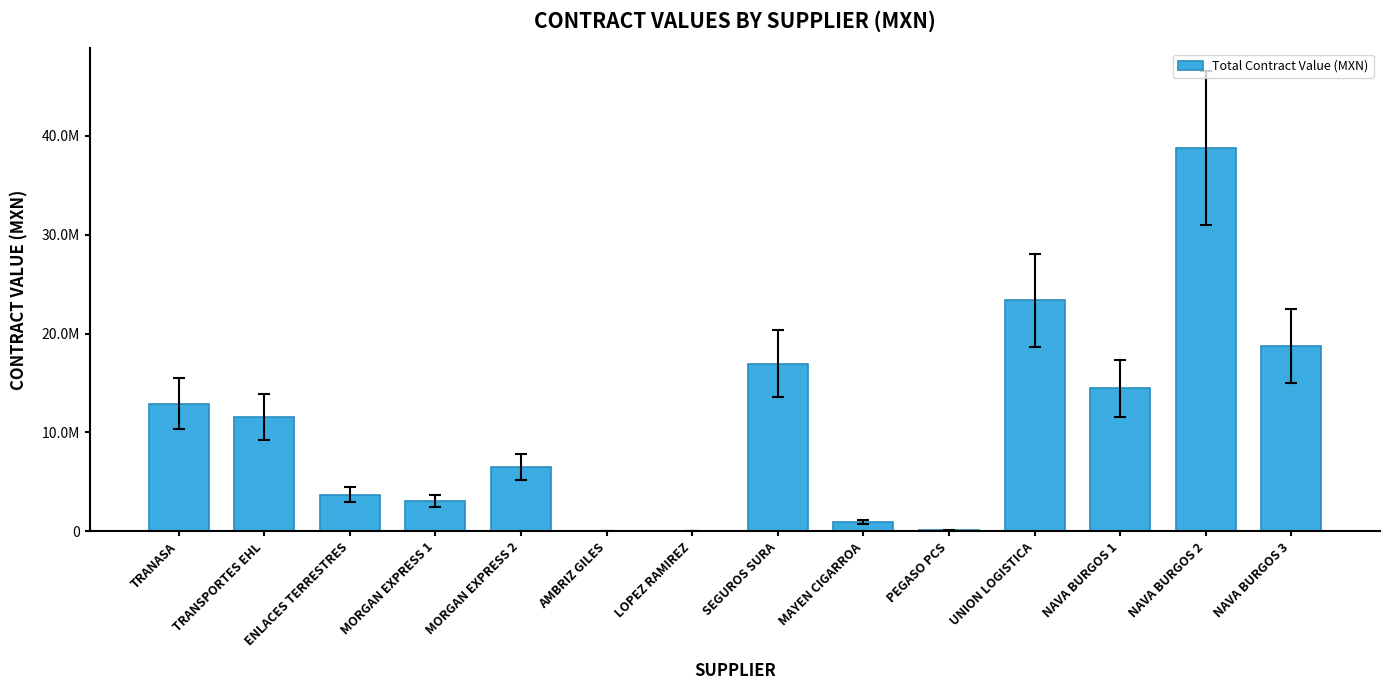

Are the bars horizontal?

No